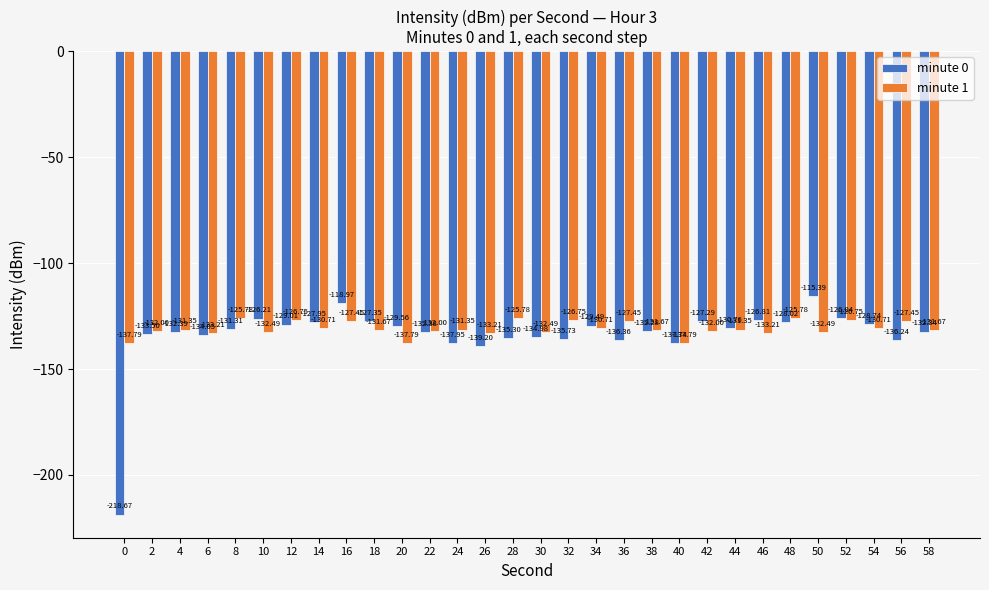

Does the chart contain any negative values?

Yes